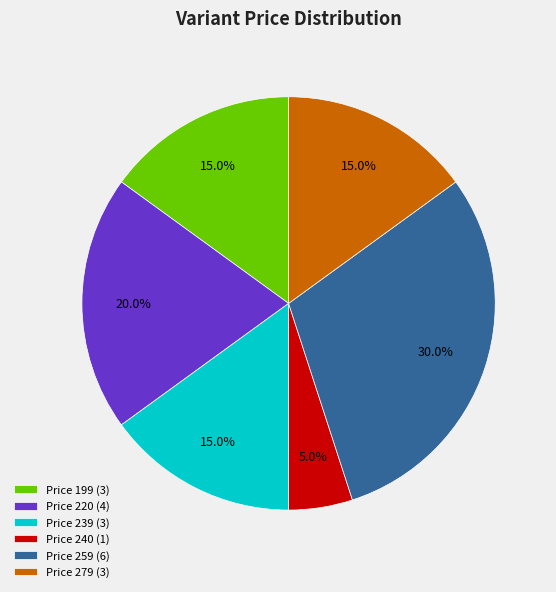

Which slice is the smallest?

Price 240 (1)